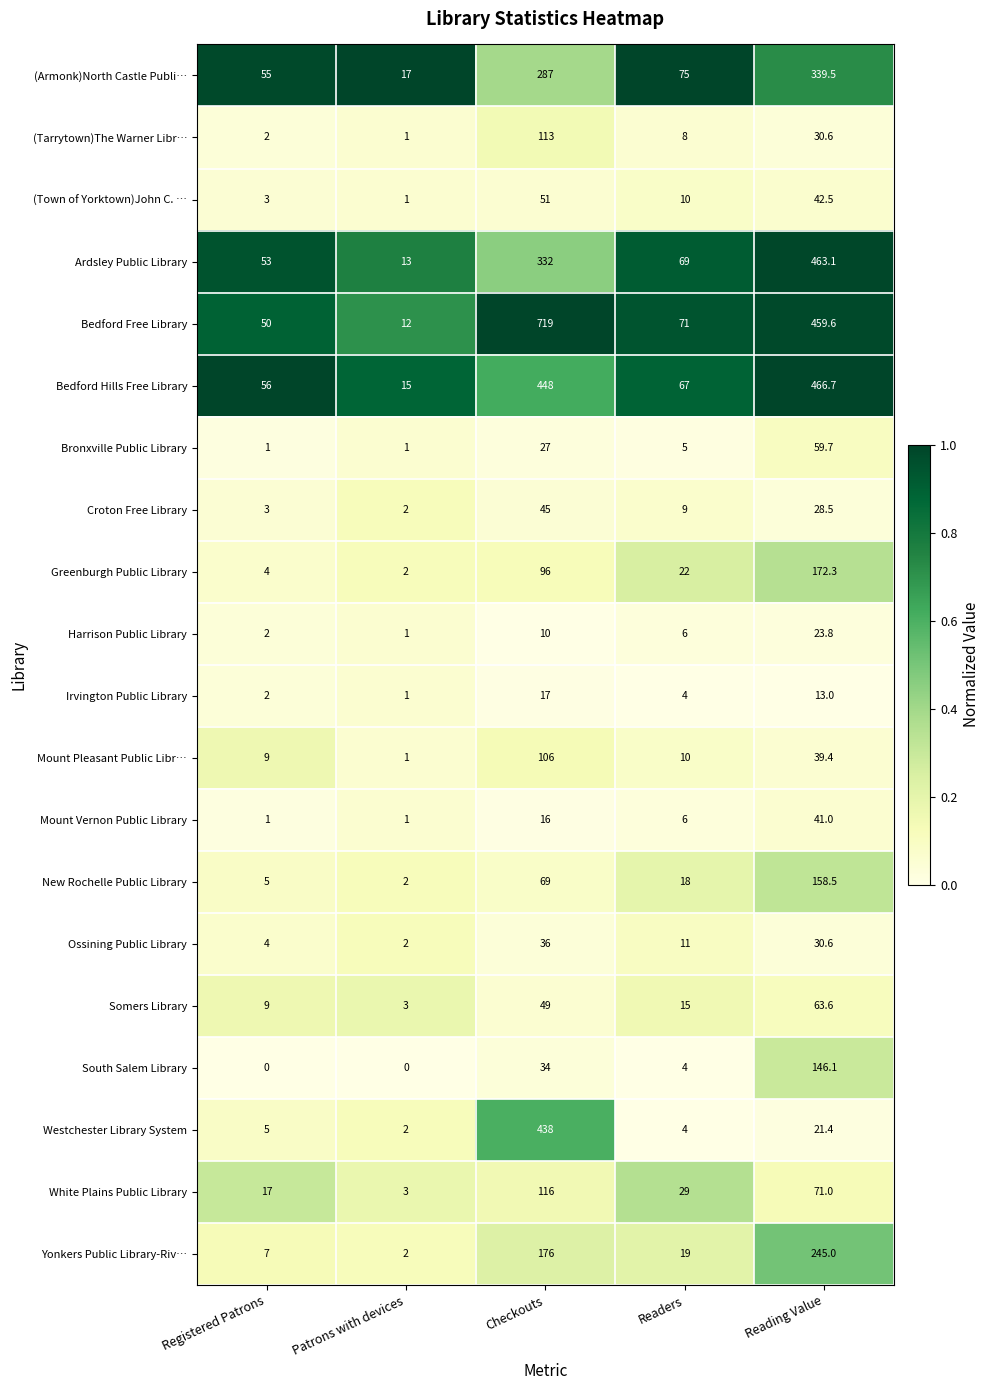

The value of (Armonk)North Castle Publi… at Patrons with devices is 3.5. True or false?

False